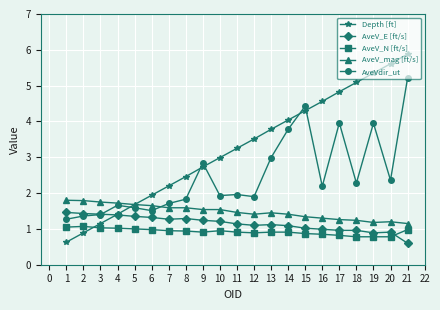

What is the total value across all series at 17?

11.8